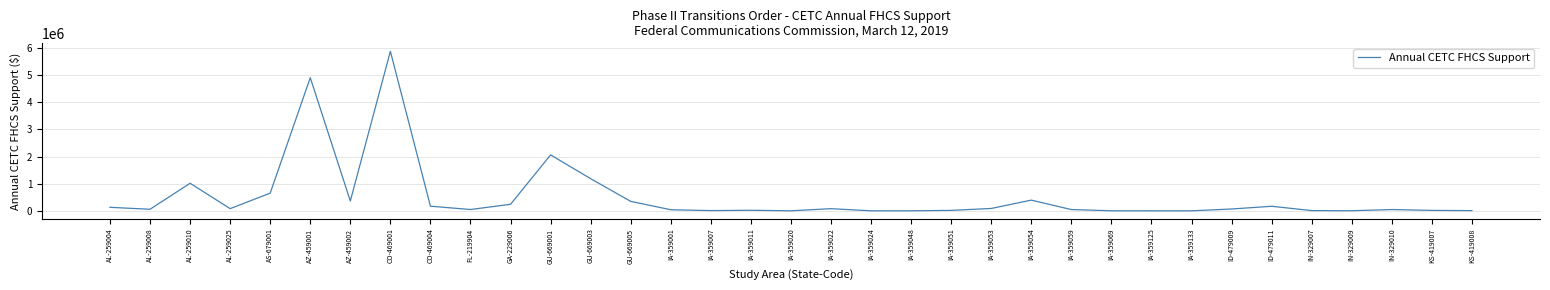

True or false: the data shows 9491311 at CO-469001.

False